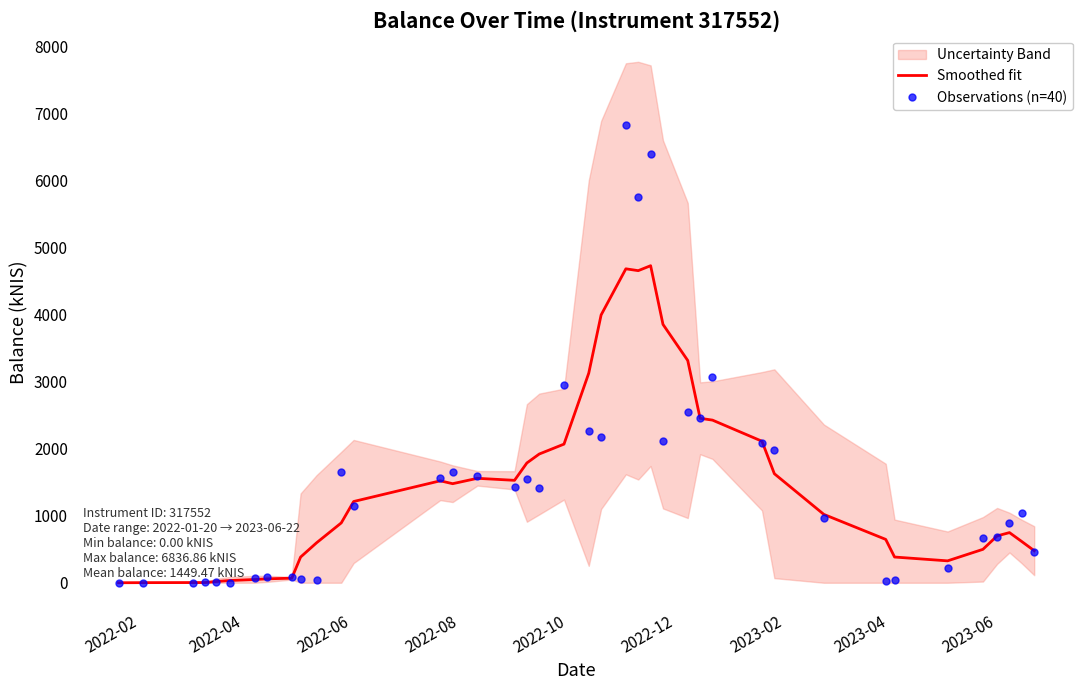

What is the highest value of the Observations (n=40) series?

6836.9